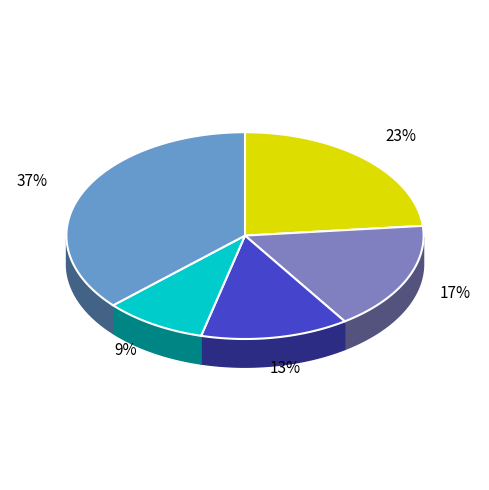

True or false: Бутерброд с рулетом accounts for 17% of the total.

True